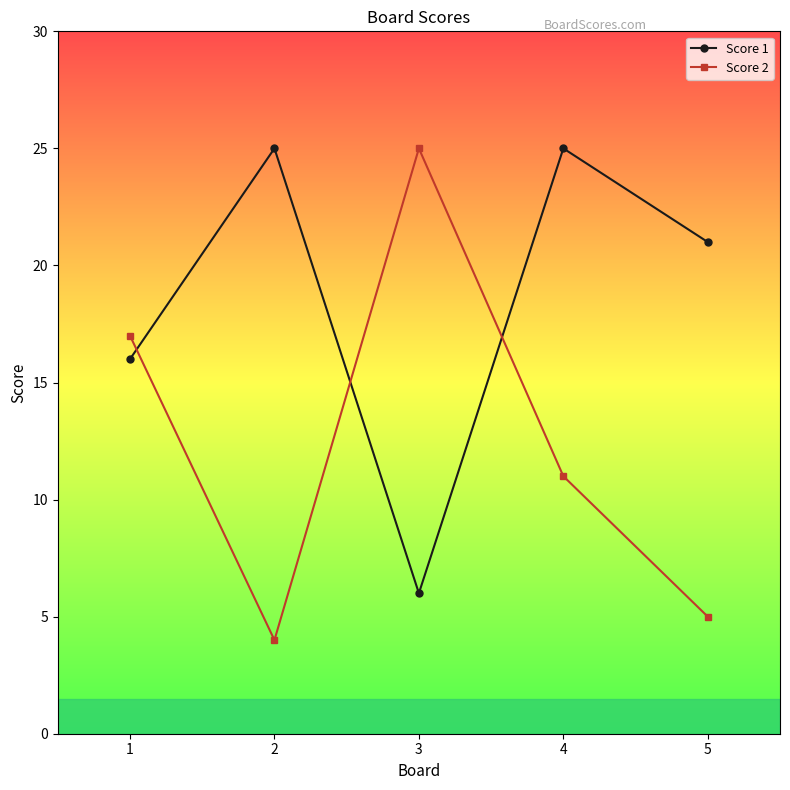

Reading right to left, transcribe all the data shown in this chart.

Score 1: 5=21	4=25	3=6	2=25	1=16
Score 2: 5=5	4=11	3=25	2=4	1=17